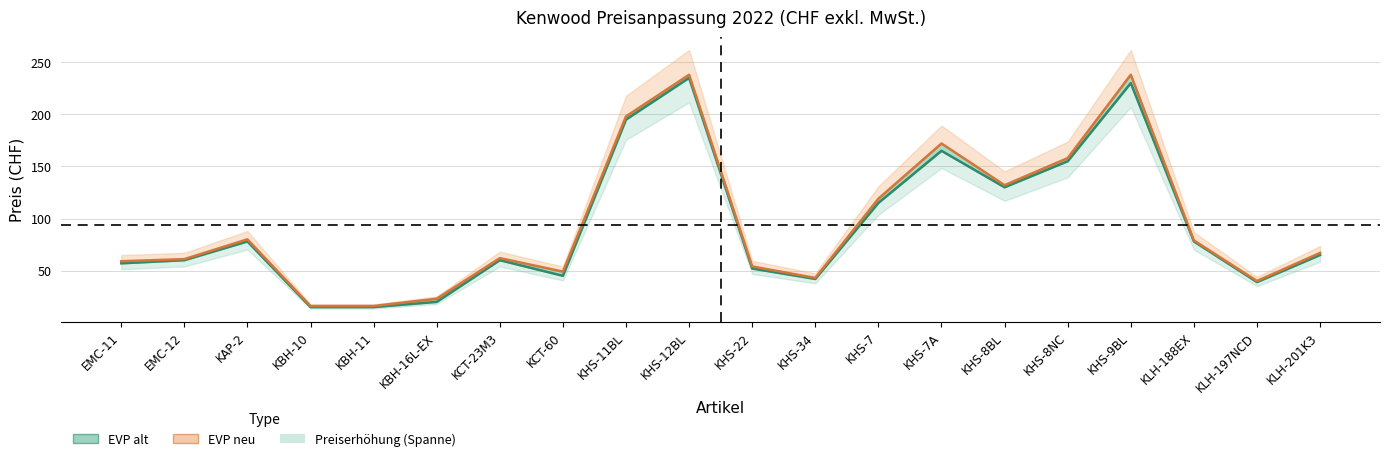

Does the chart have visible grid lines?

Yes